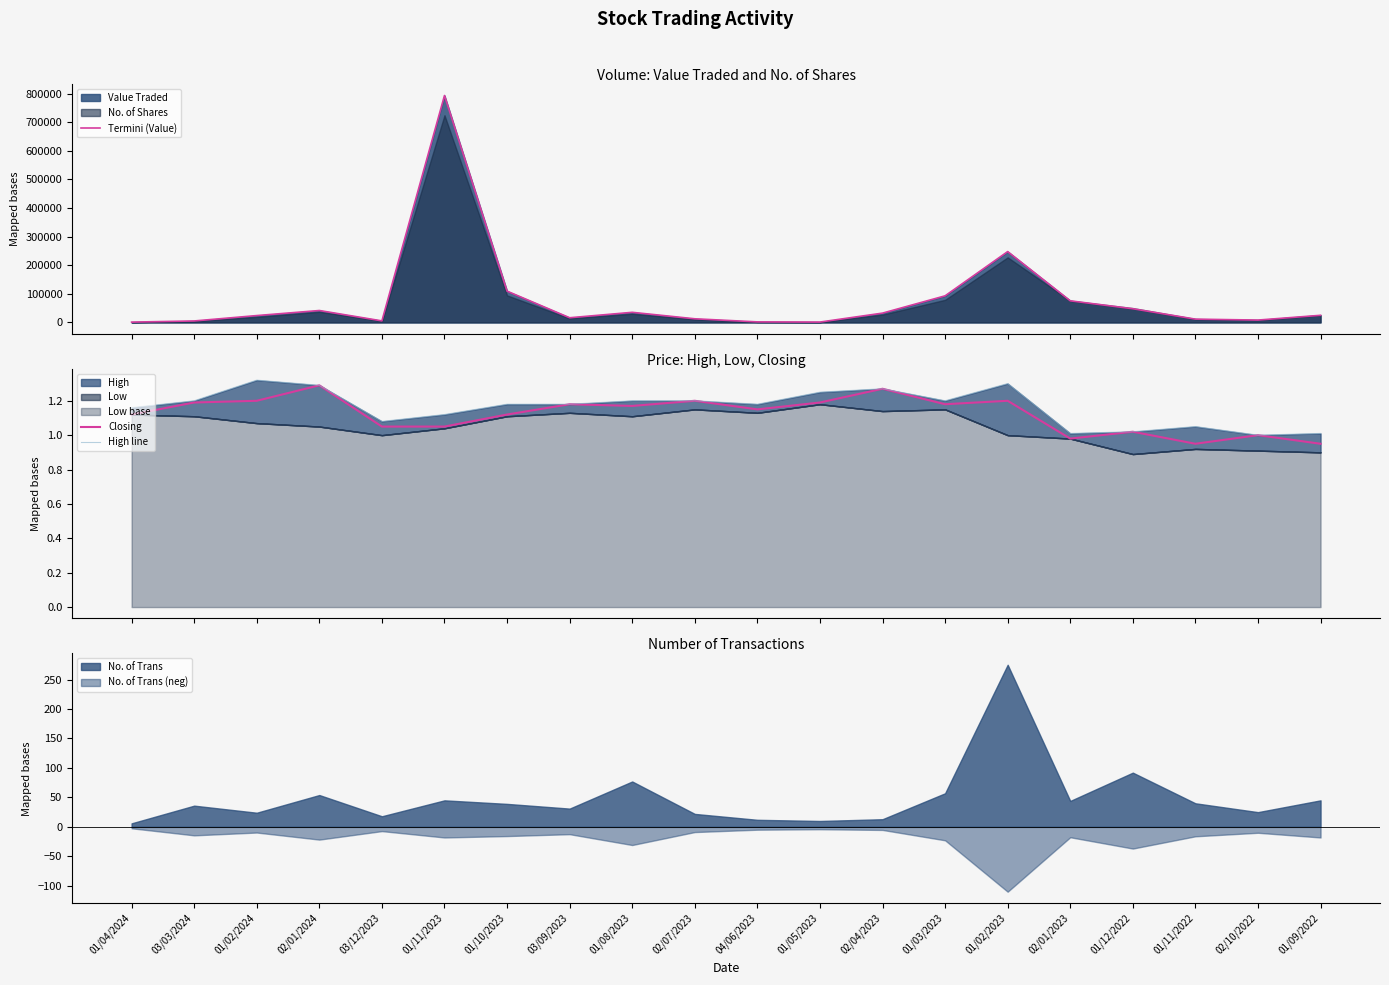

Is it true that Termini (Value) equals 247646.0 at 01/02/2023?

True